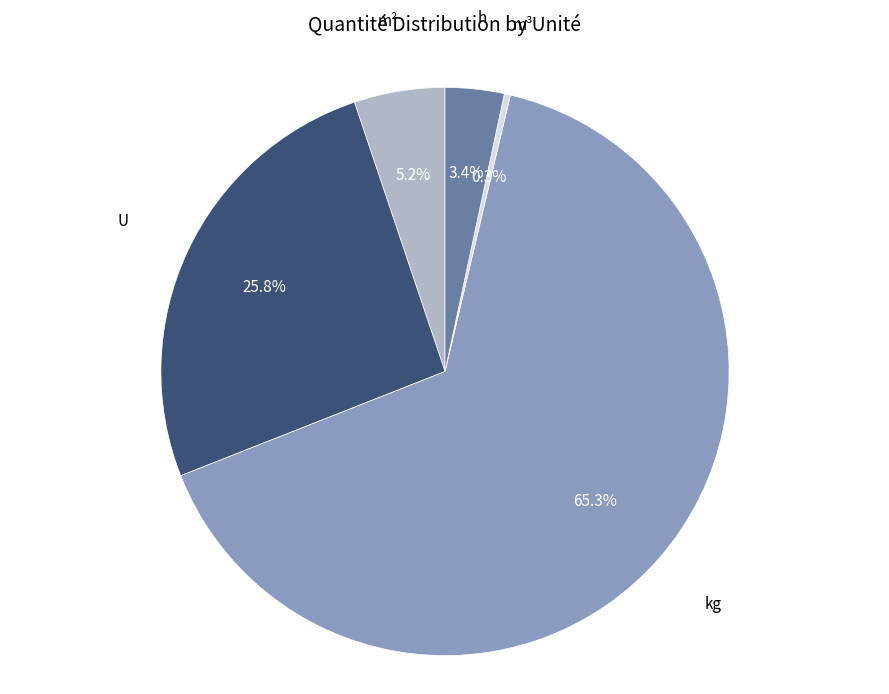

Count the number of slices in the pie.

5